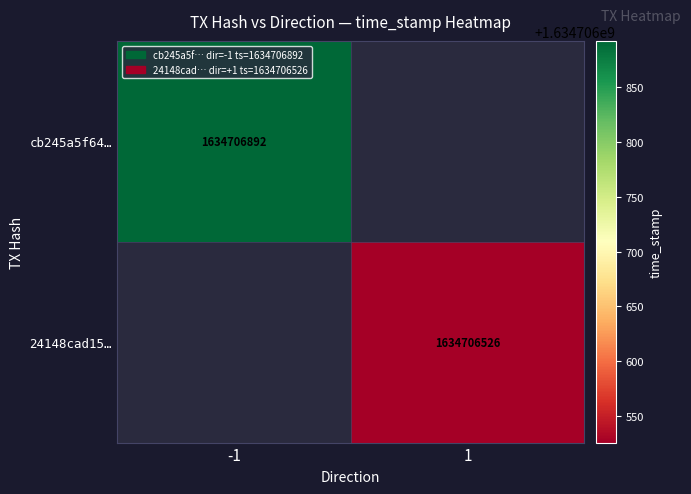

What is the difference between the 24148cad1578de917bbc3ecf5746efb3c587dc1 values at direction and time_stamp?

1634706525